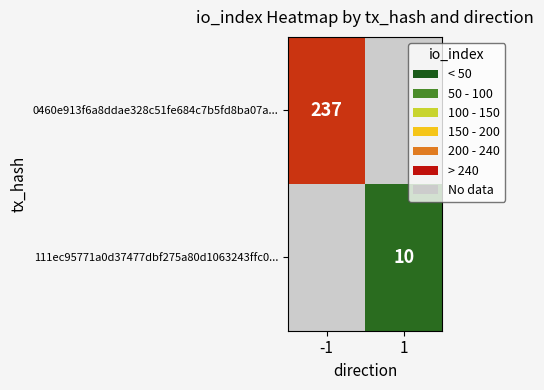

The 0460e913f6a8ddae328c51fe684c7b5fd8ba07a... series shows 78 at -1. True or false?

False